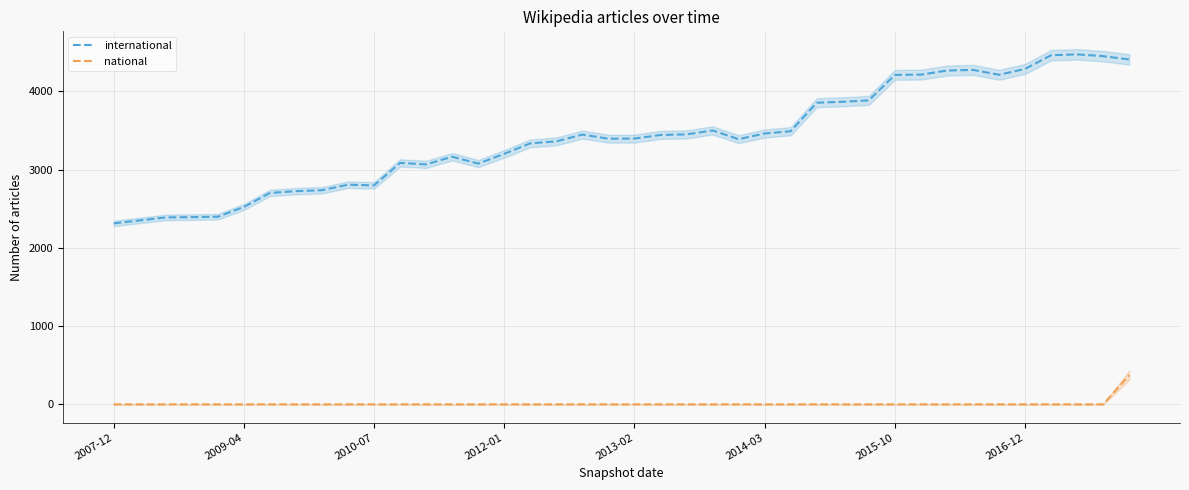

Is the value of international at 17 greater than the value of national at 27?

Yes